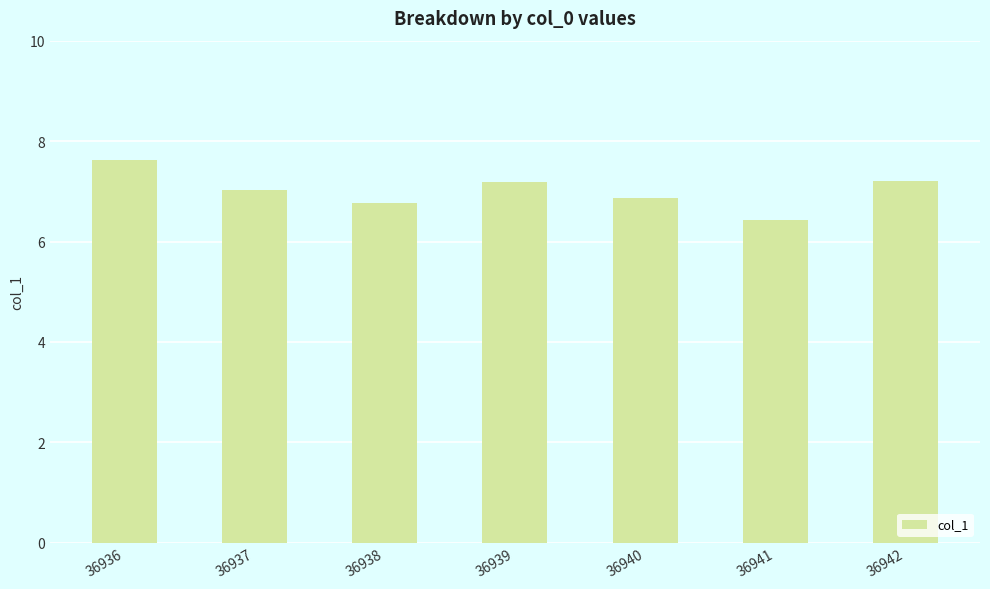

How many values exceed 7?

4